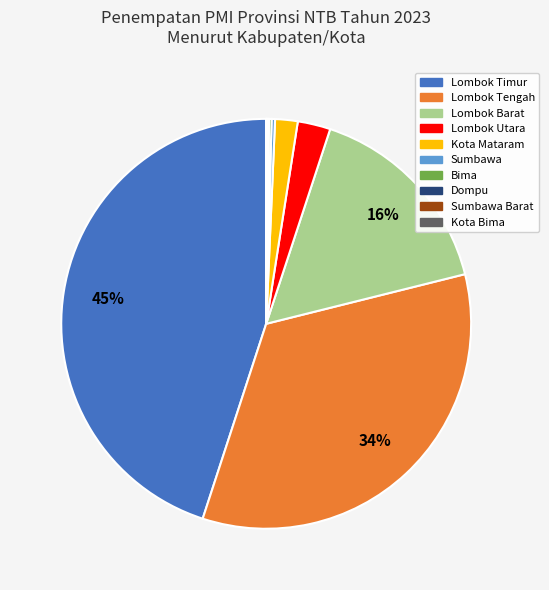

Is there a majority slice in this chart?

No